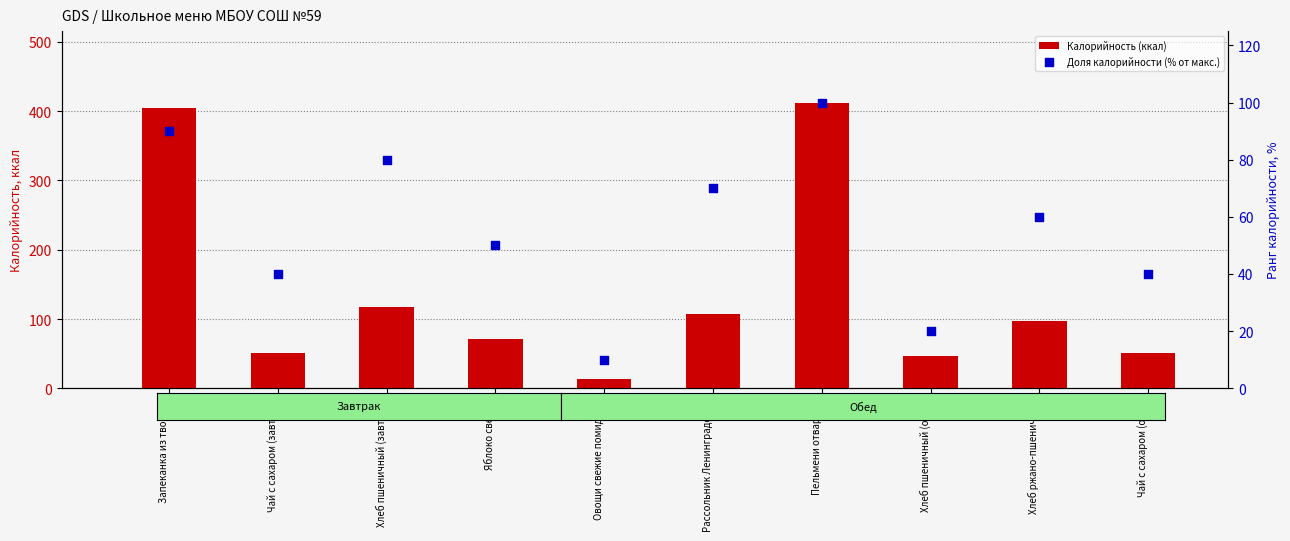

At how many categories does at least one series exceed 263?

2